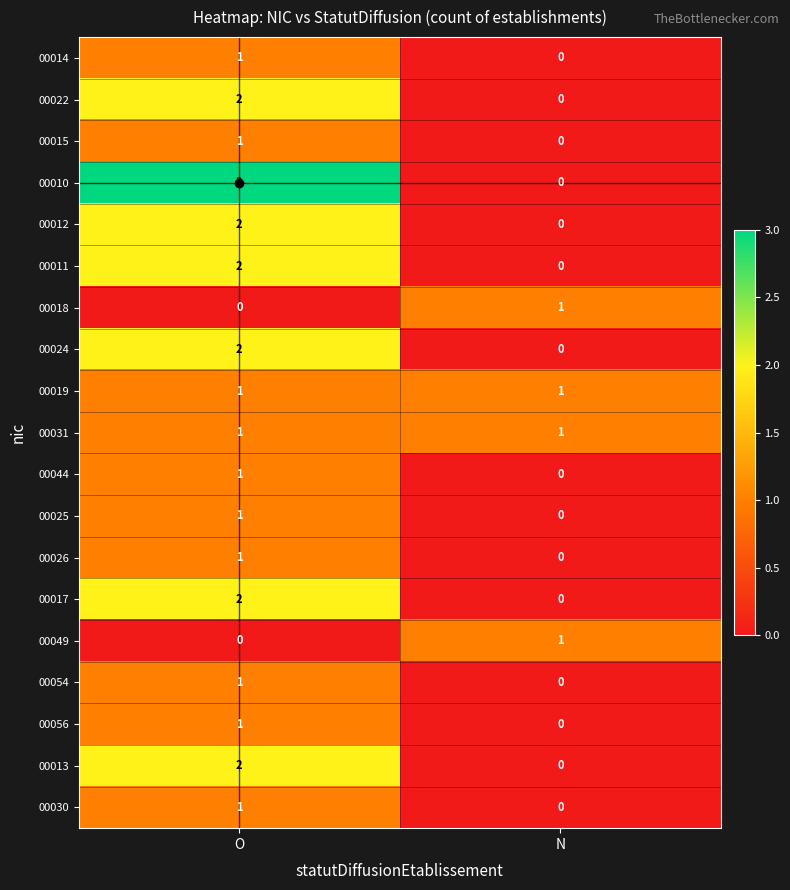

Which series has the largest range (max minus min)?

00010